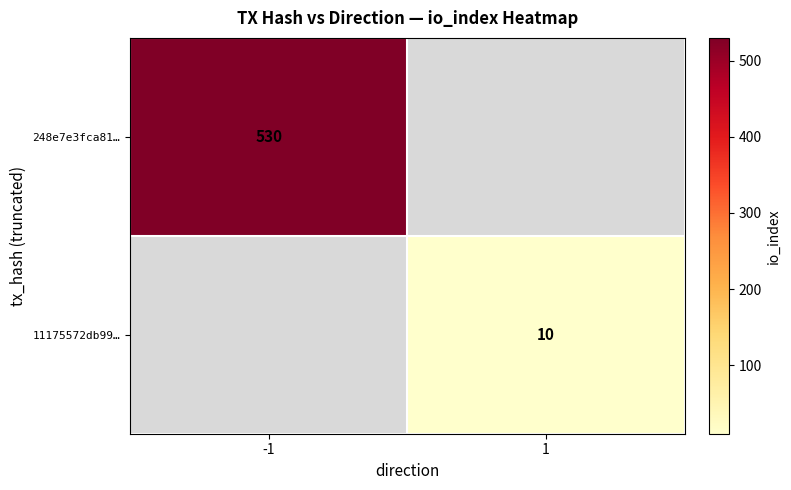

Is the value of 248e7e3fca81… at -1 greater than the value of 11175572db99… at 1?

Yes